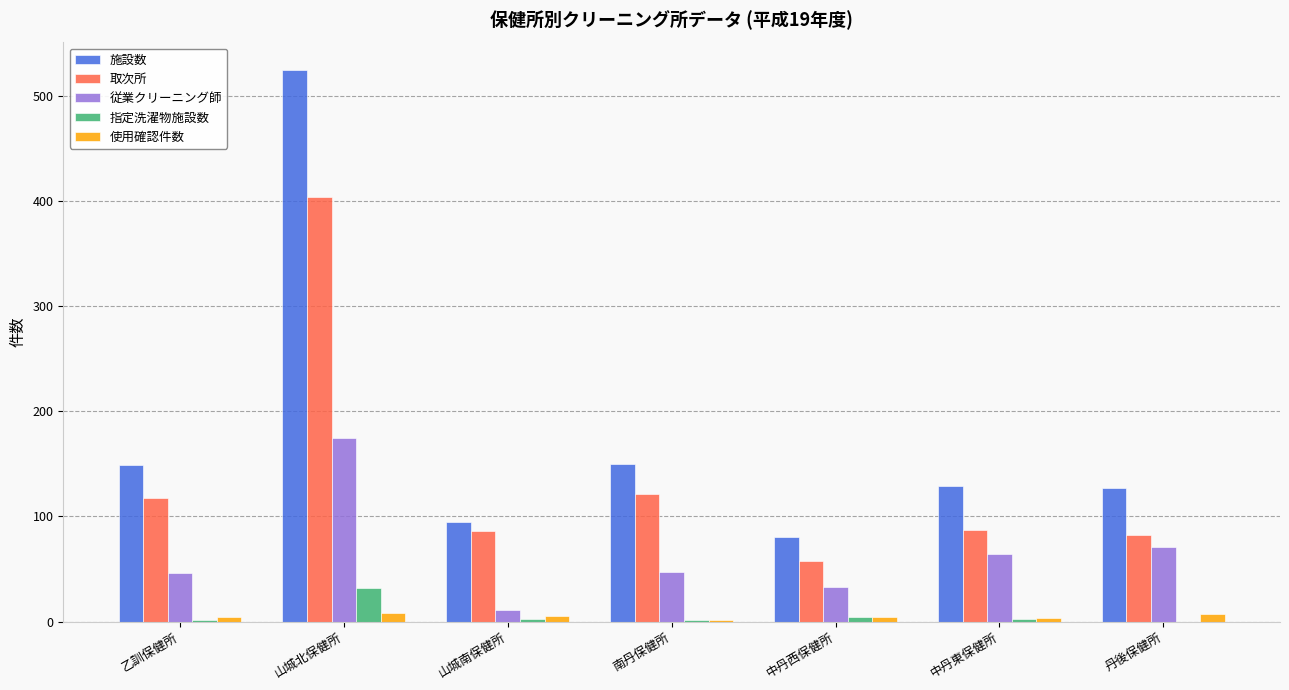

What is the maximum value shown in the chart?

525